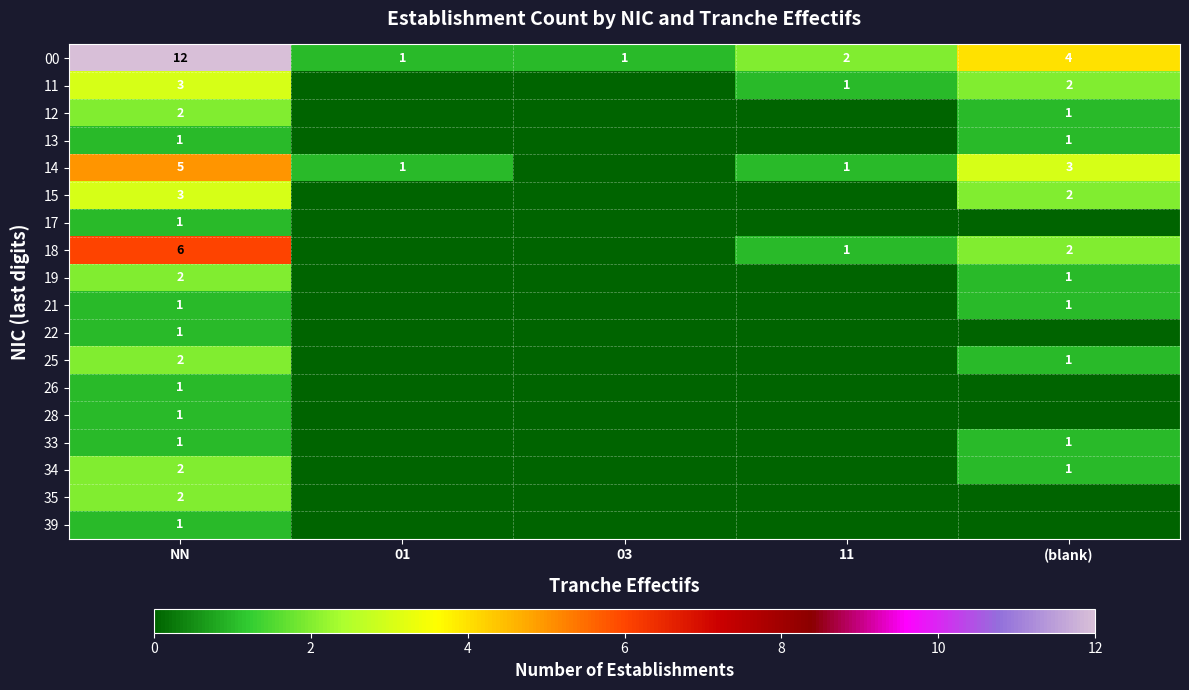

How many data points does each series have?

5